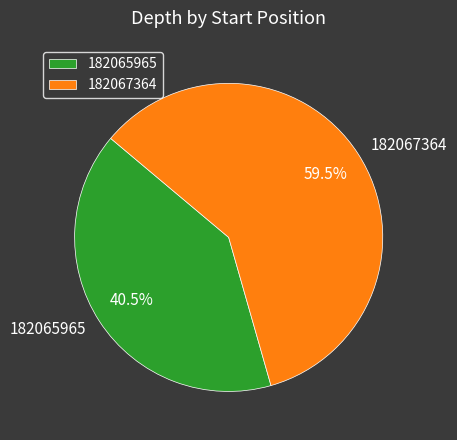

Rank the categories by value from lowest to highest.

182065965, 182067364